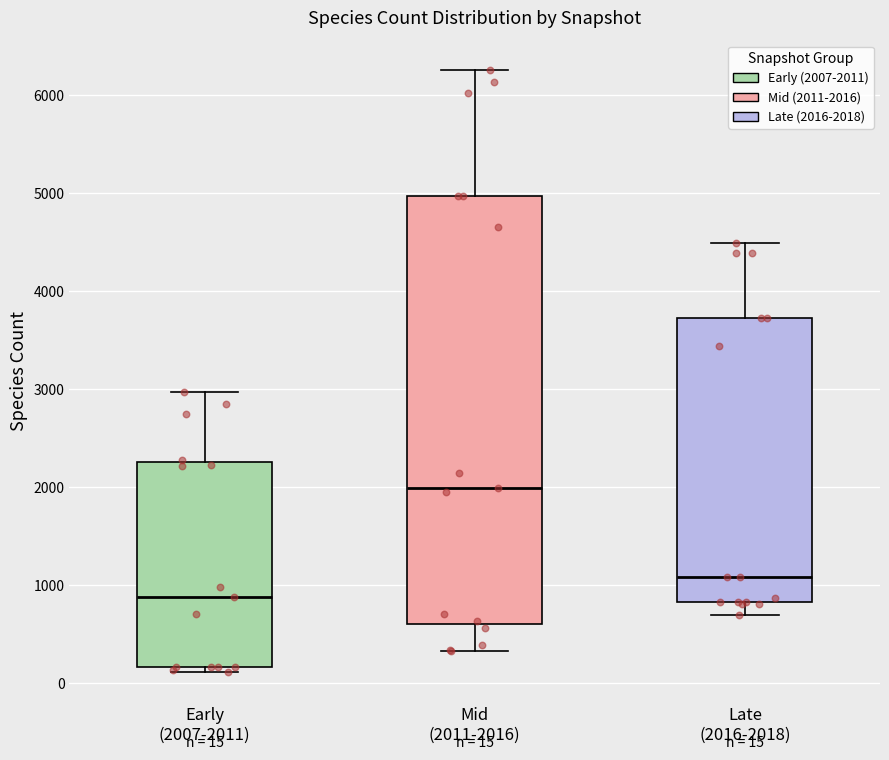

Which box has the highest median line?

Mid (2011-2016)